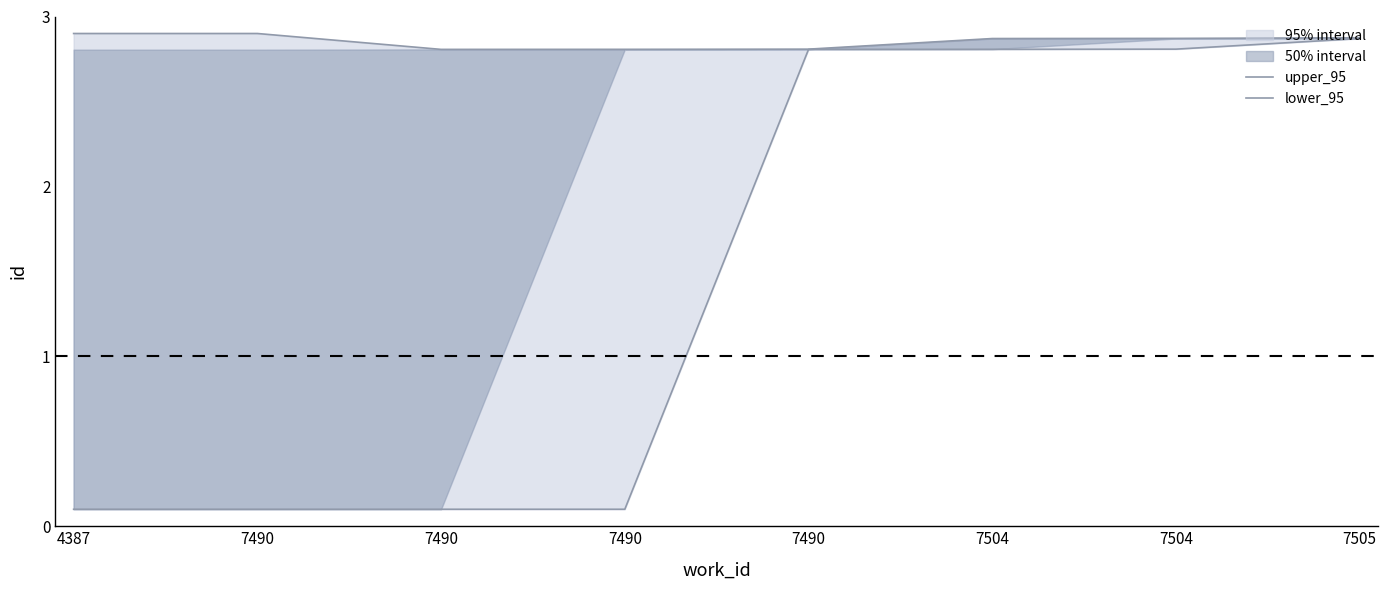

What is the minimum value for upper_95?

2.8